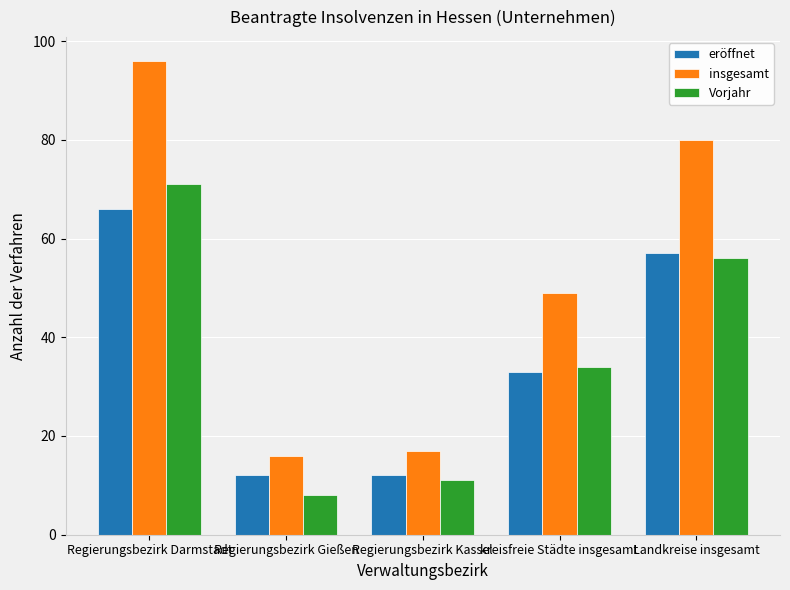

What is the smallest value displayed?

8